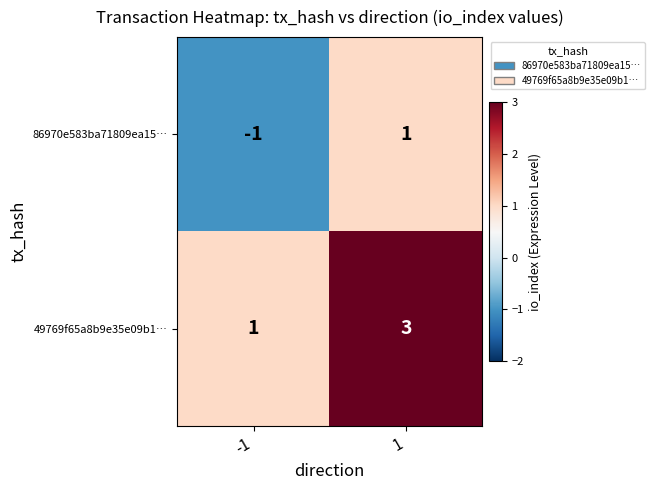

Is the value of 49769f65a8b9e35e09b1… at 1 greater than the value of 86970e583ba71809ea15… at -1?

Yes